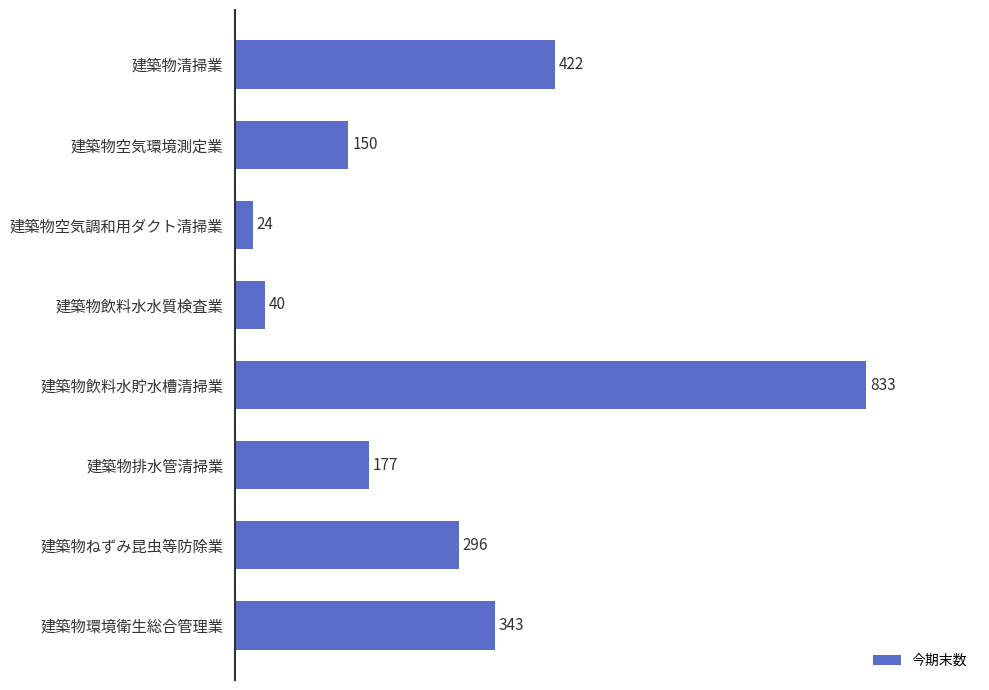

Reading bottom to top, list all the values displayed in this chart.

建築物環境衛生総合管理業=343	建築物ねずみ昆虫等防除業=296	建築物排水管清掃業=177	建築物飲料水貯水槽清掃業=833	建築物飲料水水質検査業=40	建築物空気調和用ダクト清掃業=24	建築物空気環境測定業=150	建築物清掃業=422